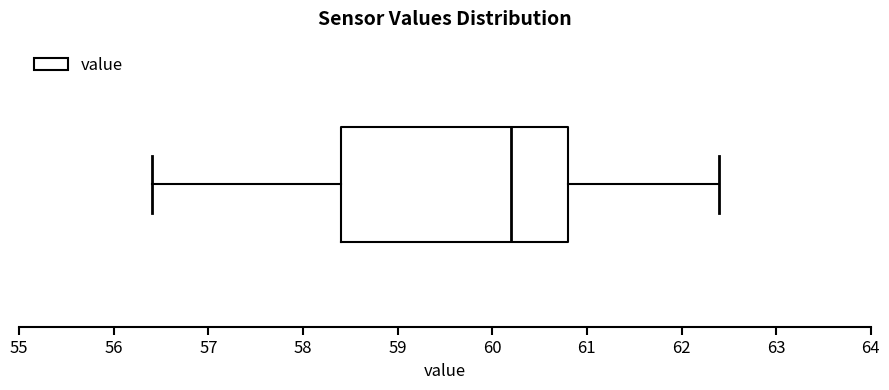

Read this box plot against the x-axis: the position of the median line, the range covered by the box, and the ends of both whiskers. The values are not printed on the chart, so give them approximately, as read against the axis.

median 60.2, box 58.4 to 60.8, whiskers 56.4 to 62.4